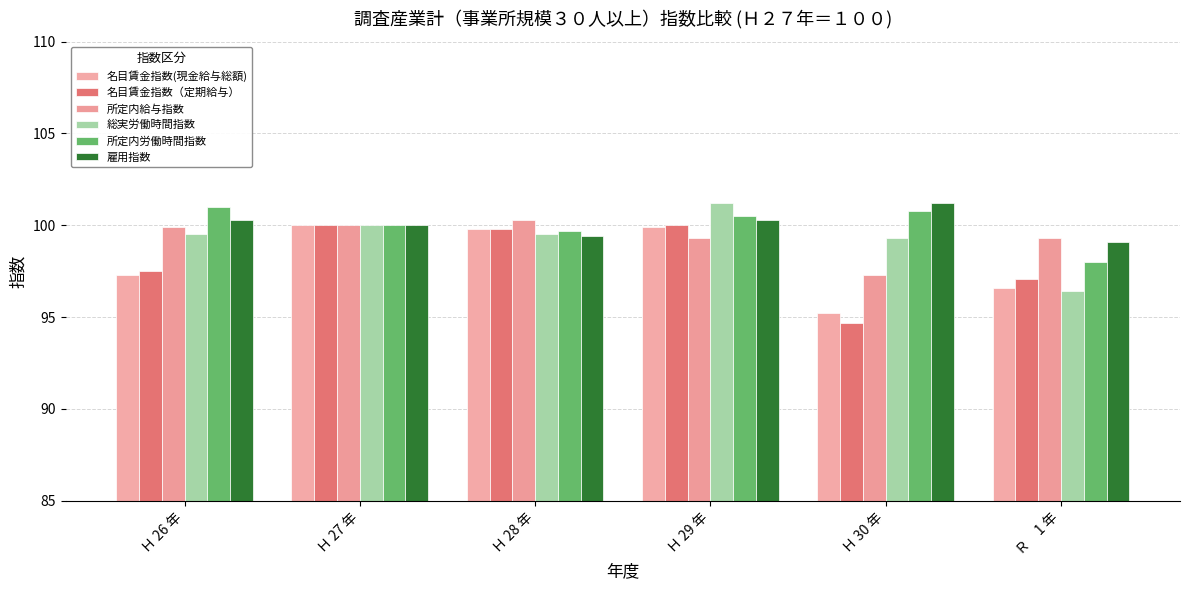

Reading left to right, extract all data points from this chart.

名目賃金指数(現金給与総額): Ｈ 26 年=97.3	Ｈ 27 年=100.0	Ｈ 28 年=99.8	Ｈ 29 年=99.9	Ｈ 30 年=95.2	Ｒ　1 年=96.6
名目賃金指数（定期給与）: Ｈ 26 年=97.5	Ｈ 27 年=100.0	Ｈ 28 年=99.8	Ｈ 29 年=100.0	Ｈ 30 年=94.7	Ｒ　1 年=97.1
所定内給与指数: Ｈ 26 年=99.9	Ｈ 27 年=100.0	Ｈ 28 年=100.3	Ｈ 29 年=99.3	Ｈ 30 年=97.3	Ｒ　1 年=99.3
総実労働時間指数: Ｈ 26 年=99.5	Ｈ 27 年=100.0	Ｈ 28 年=99.5	Ｈ 29 年=101.2	Ｈ 30 年=99.3	Ｒ　1 年=96.4
所定内労働時間指数: Ｈ 26 年=101.0	Ｈ 27 年=100.0	Ｈ 28 年=99.7	Ｈ 29 年=100.5	Ｈ 30 年=100.8	Ｒ　1 年=98.0
雇用指数: Ｈ 26 年=100.3	Ｈ 27 年=100.0	Ｈ 28 年=99.4	Ｈ 29 年=100.3	Ｈ 30 年=101.2	Ｒ　1 年=99.1